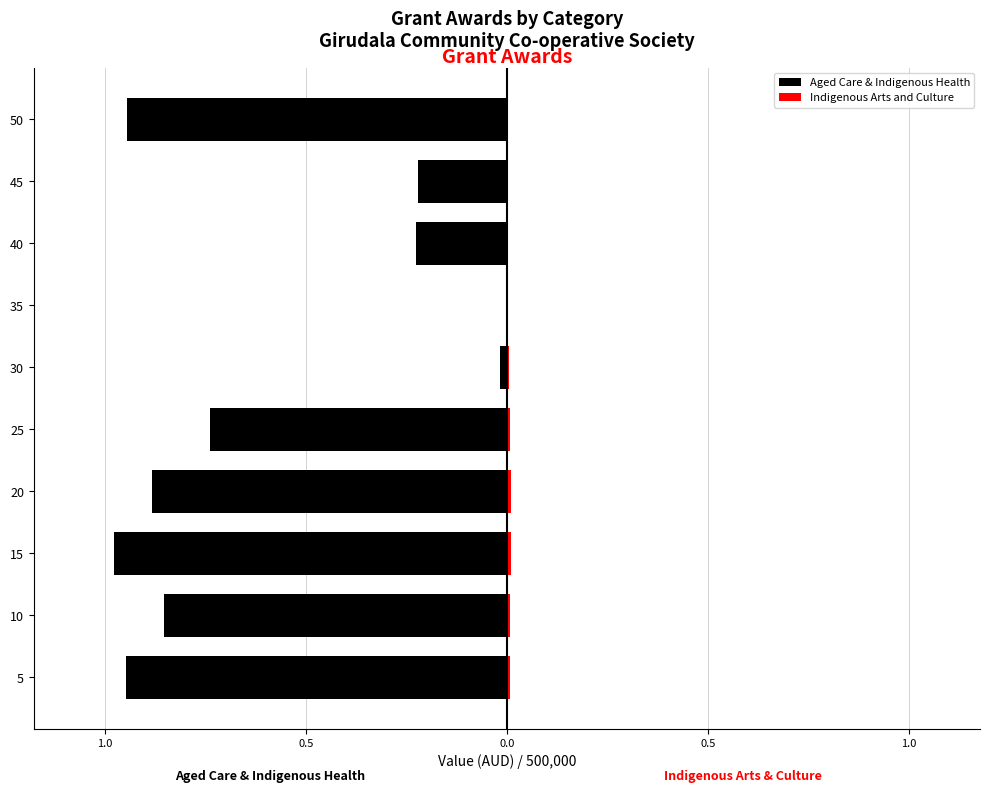

What are all the series names shown in the legend?

Aged Care & Indigenous Health, Indigenous Arts and Culture